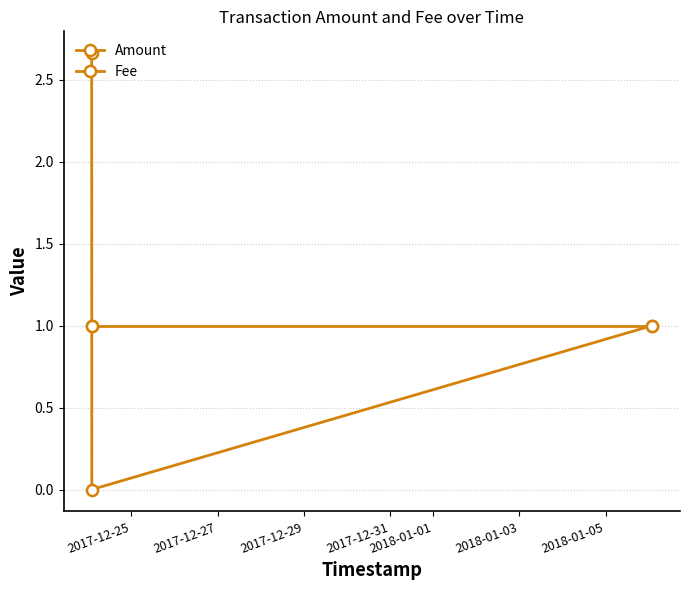

Does the chart display data point markers on the line(s)?

Yes